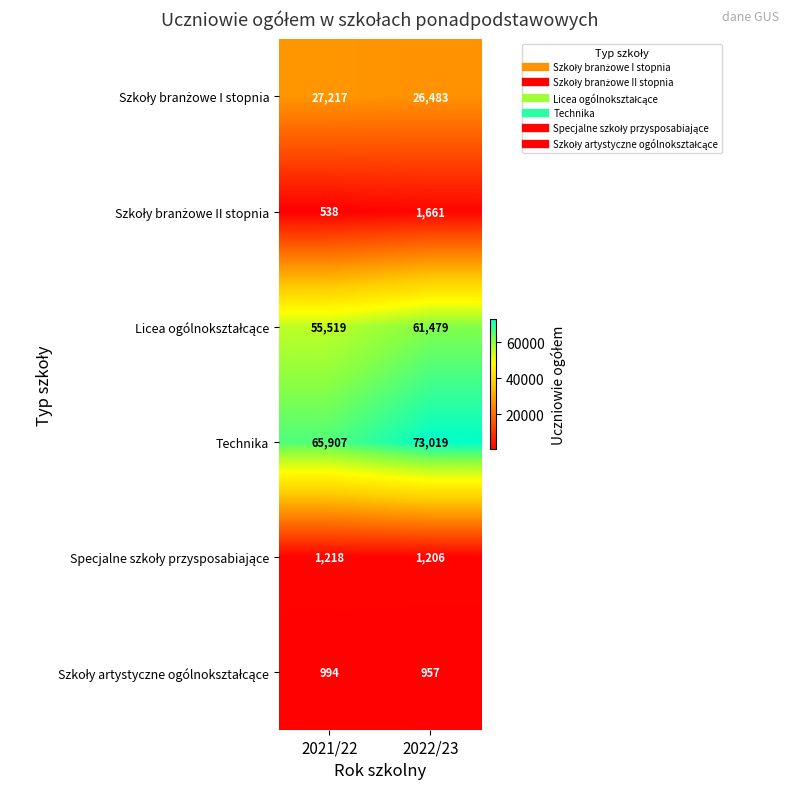

At which category is the sum across all series the highest?

2022/23